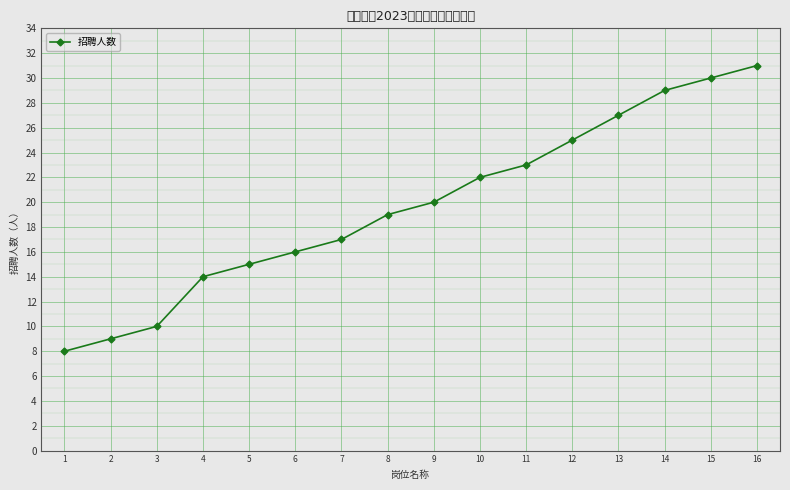

Reading right to left, list all the values displayed in this chart.

31	30	29	27	25	23	22	20	19	17	16	15	14	10	9	8